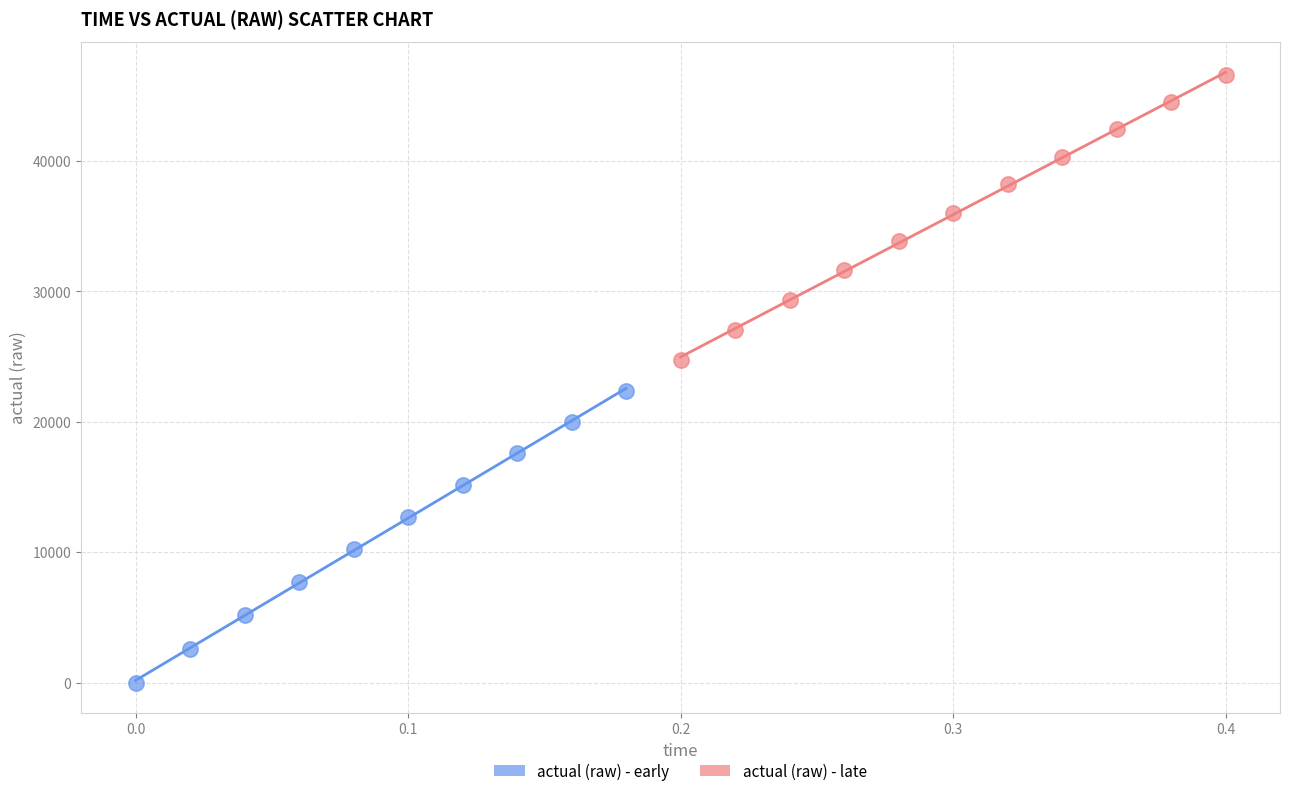

Which series contains the highest Y value?

actual (raw) - late